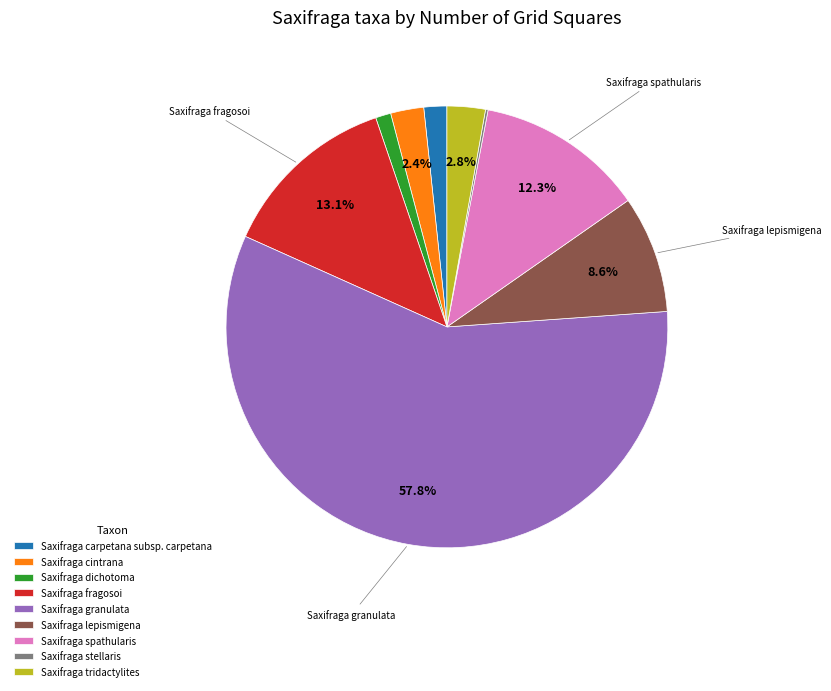

What is the ratio of the value at Saxifraga spathularis to the value at Saxifraga tridactylites?

4.4